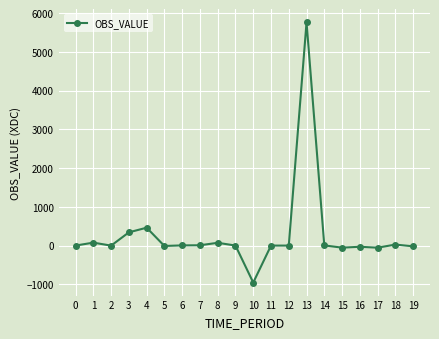

Is it true that the value at 10 is -598?

False